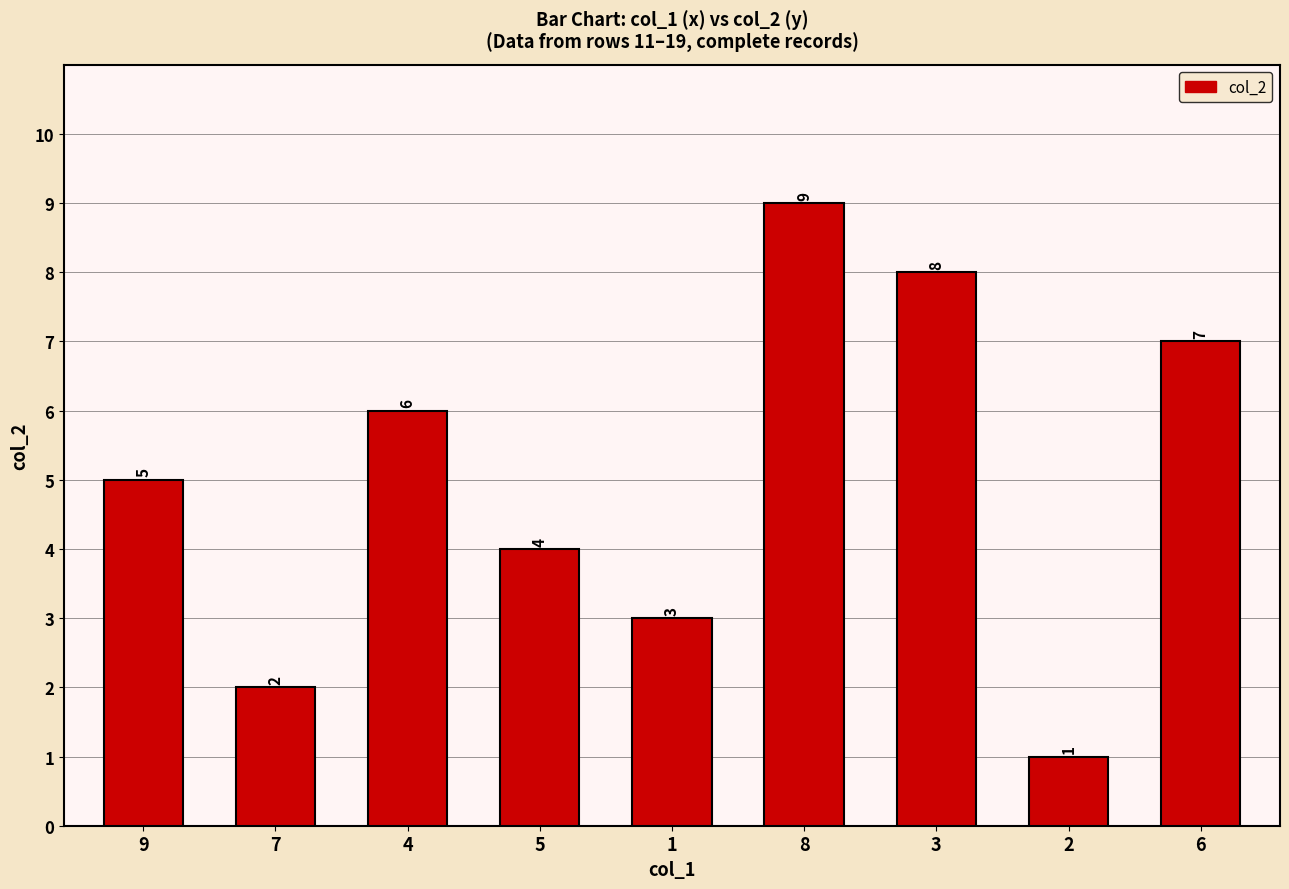

What is the smallest value displayed?

1